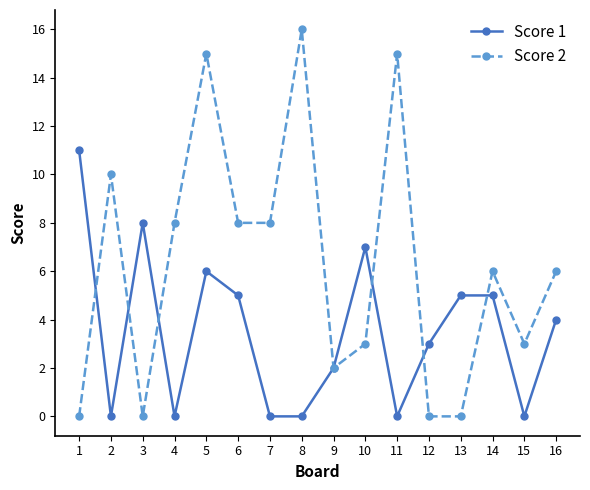

True or false: Score 1 has a value of 0 at 8.

True